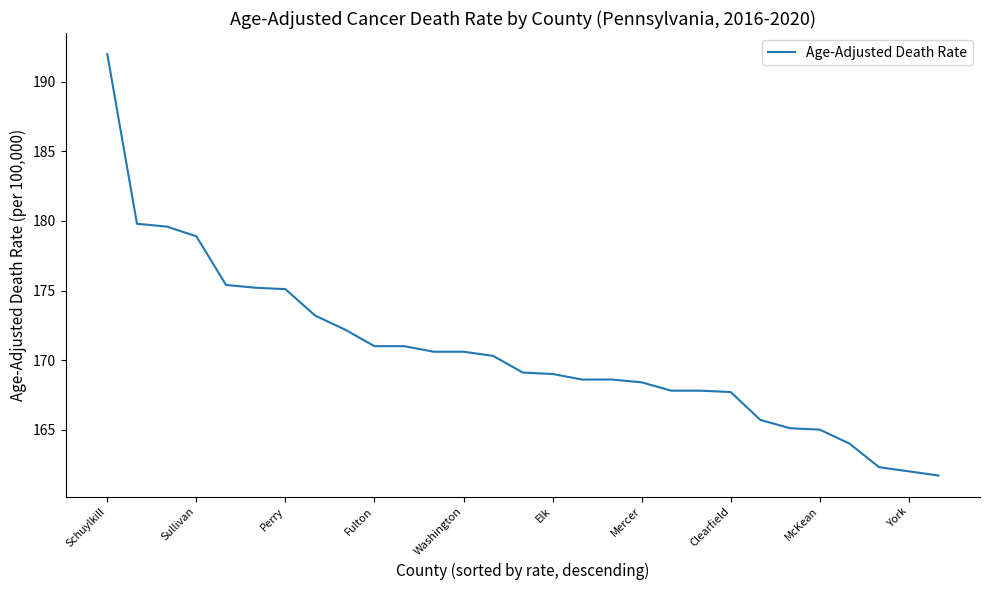

What is the smallest value displayed?

161.7